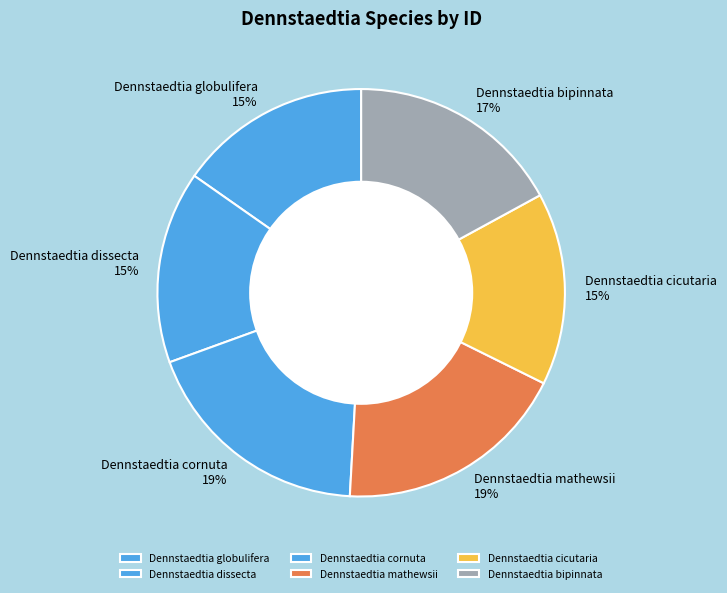

Which has a higher value, Dennstaedtia dissecta or Dennstaedtia bipinnata?

Dennstaedtia bipinnata